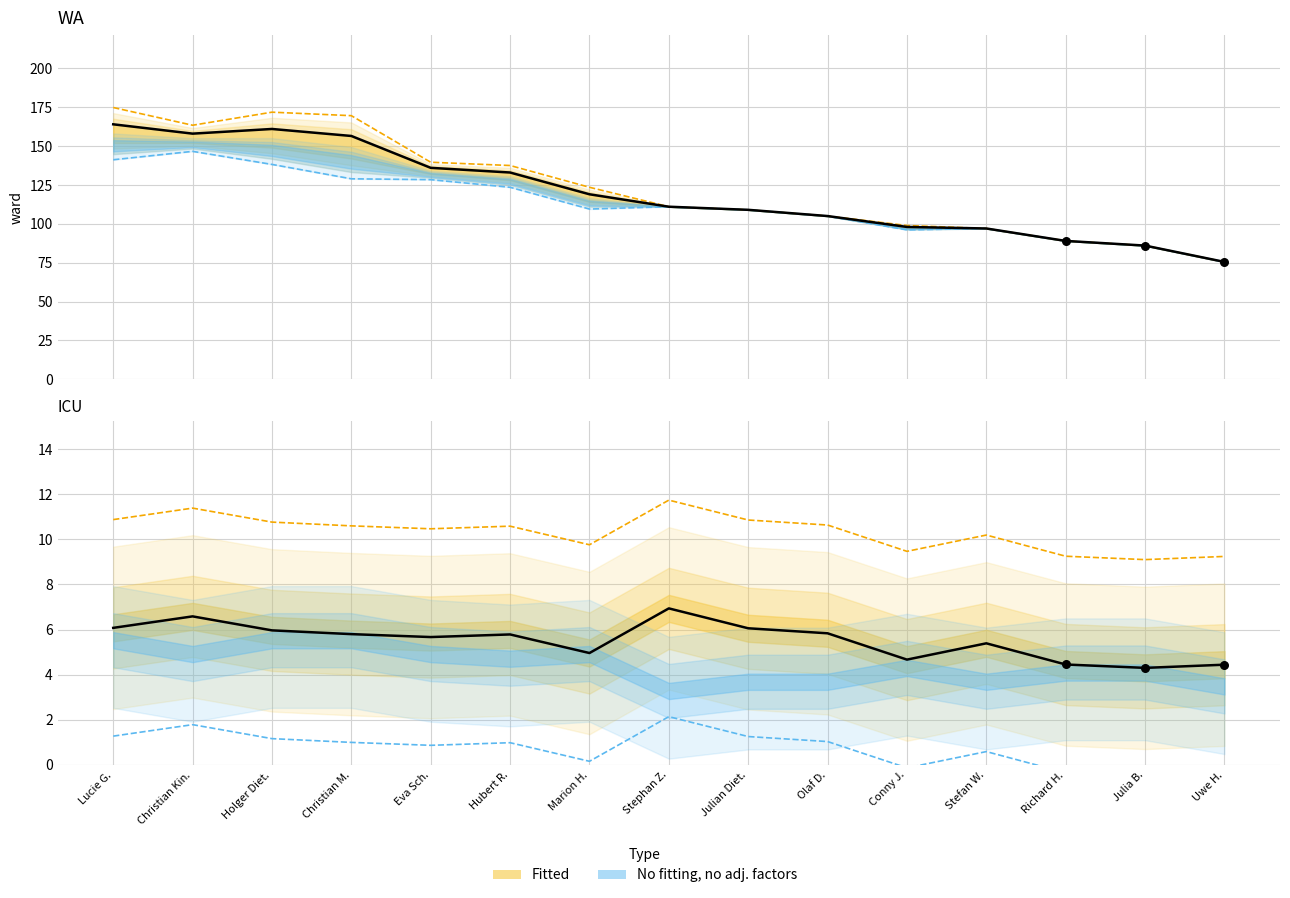

Is the value of Gesamt at Hubert R. greater than the value of Top 75% at Lucie G.?

No